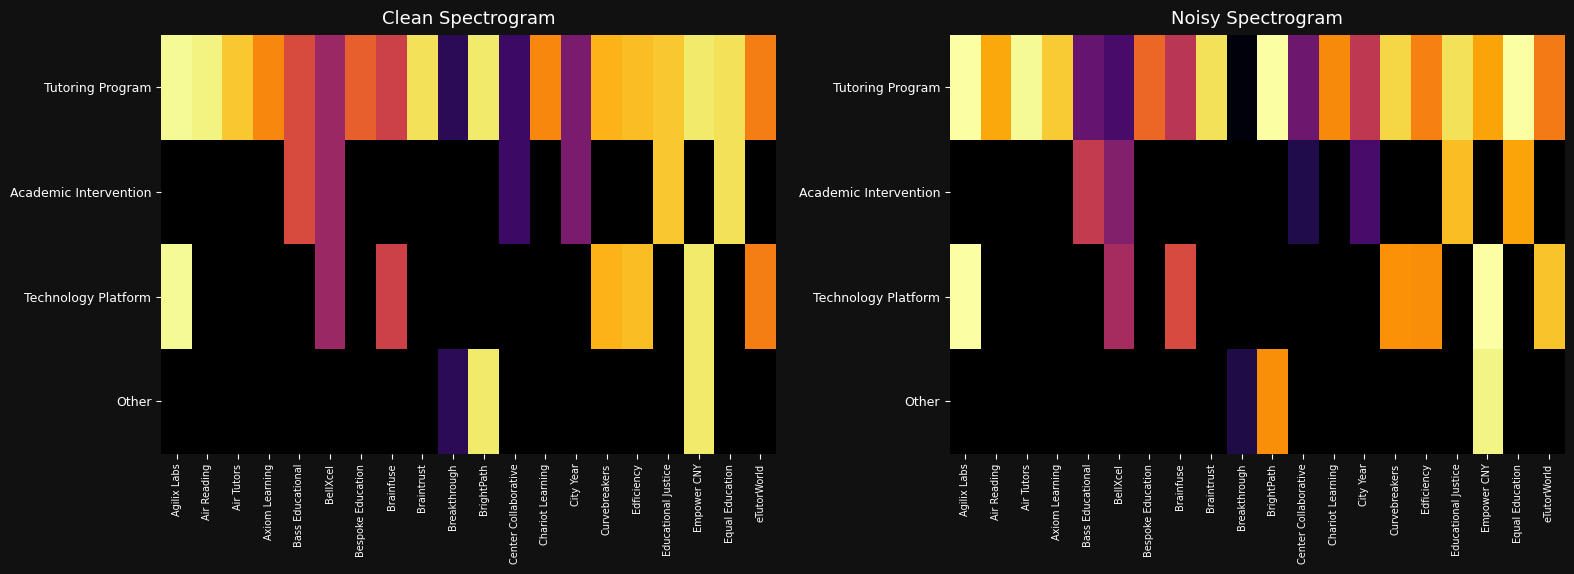

What is the greatest value displayed?

2032.0